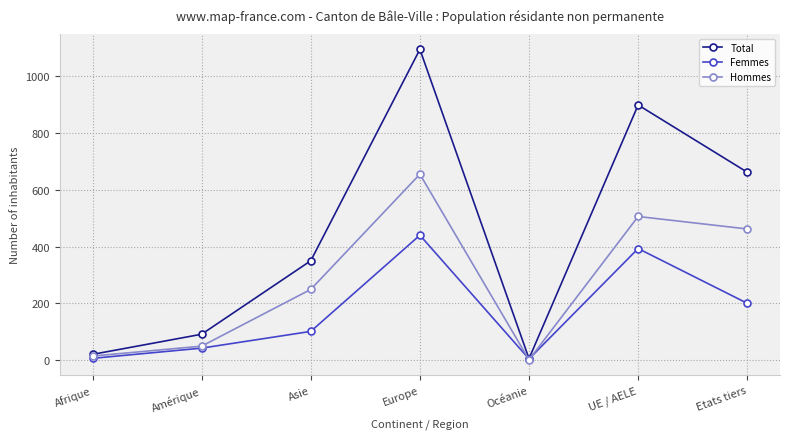

List the series in order of their overall mean, lowest first.

Femmes, Hommes, Total